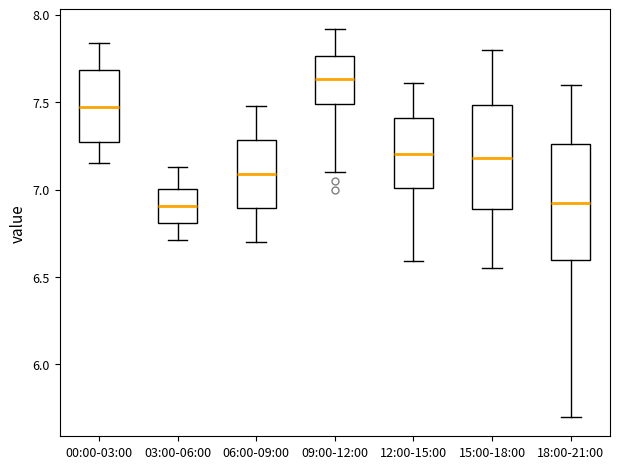

Reading left to right, read every box against the y-axis: the position of its median line, the range the box covers, and the ends of its whiskers. The values are not printed on the chart, so give them approximately, as read against the axis.

00:00-03:00: median 7.45, box 7.25 to 7.70, whiskers 7.15 to 7.85
03:00-06:00: median 6.90, box 6.80 to 7.00, whiskers 6.70 to 7.15
06:00-09:00: median 7.10, box 6.90 to 7.30, whiskers 6.70 to 7.50
09:00-12:00: median 7.65, box 7.50 to 7.75, whiskers 7.10 to 7.90
12:00-15:00: median 7.20, box 7.00 to 7.40, whiskers 6.60 to 7.60
15:00-18:00: median 7.20, box 6.90 to 7.50, whiskers 6.55 to 7.80
18:00-21:00: median 6.95, box 6.60 to 7.25, whiskers 5.70 to 7.60